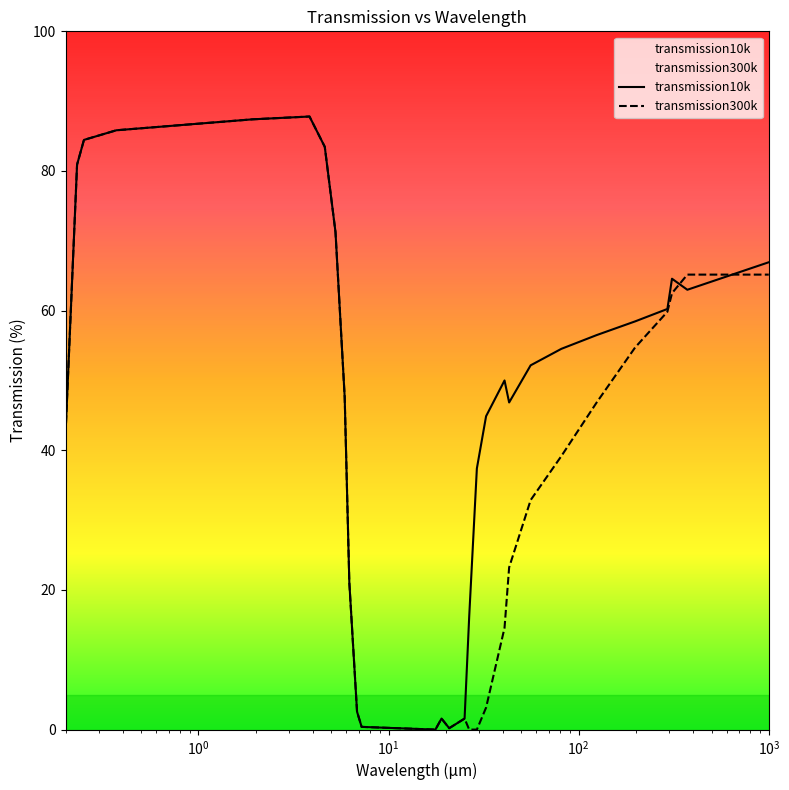

What are all the series names shown in the legend?

transmission10k, transmission300k